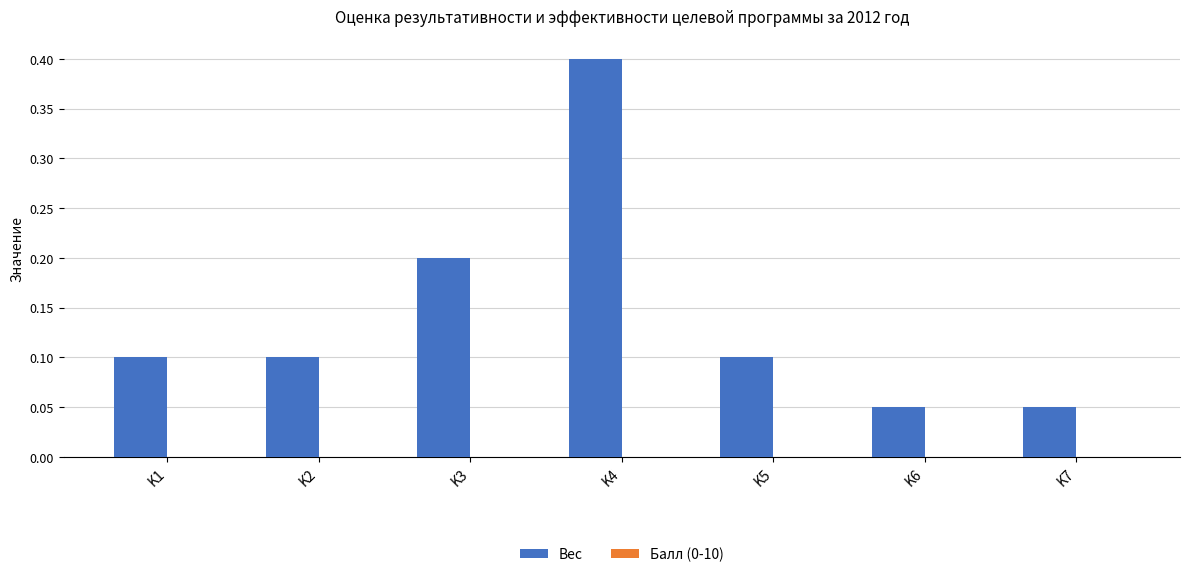

The chart shows a value of 0.2 at K5. True or false?

False